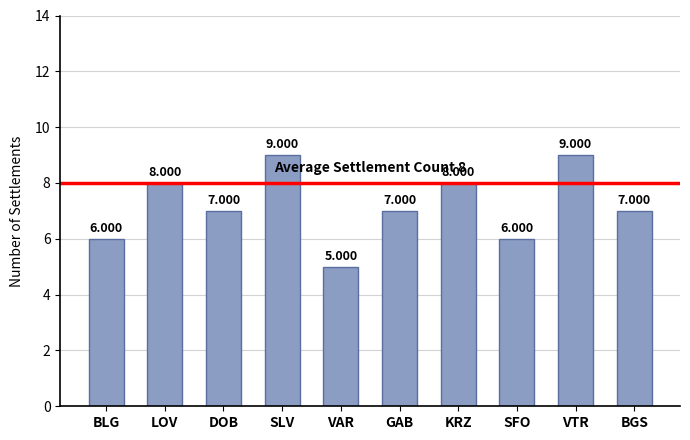

Reading left to right, extract all data points from this chart.

BLG=6	LOV=8	DOB=7	SLV=9	VAR=5	GAB=7	KRZ=8	SFO=6	VTR=9	BGS=7